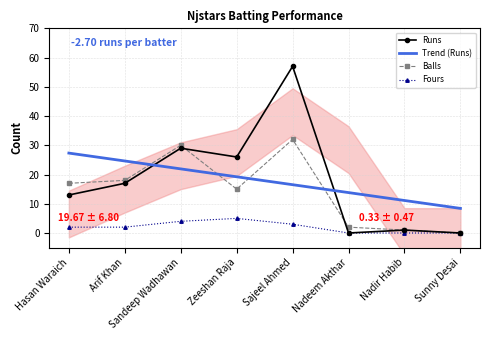

What is the total value across all series at Sajeel Ahmed?

108.5